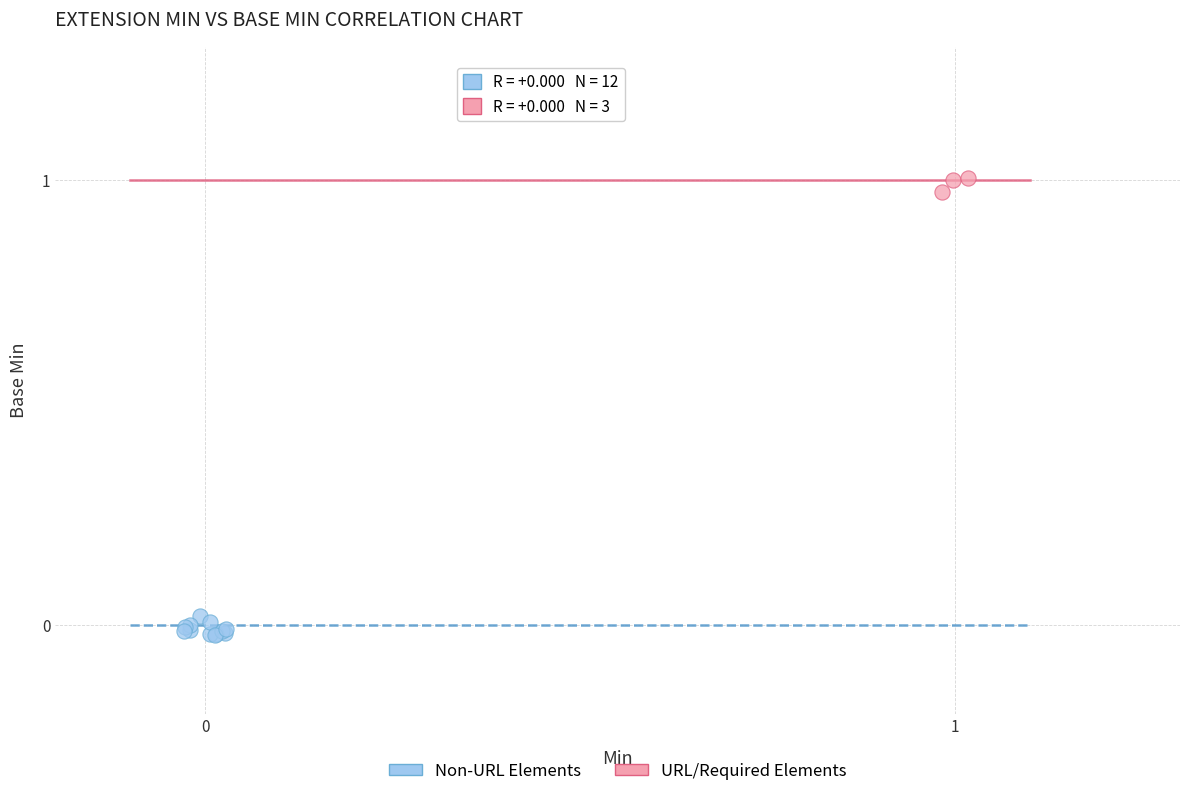

Which series reaches the maximum Y coordinate?

URL/Required Elements